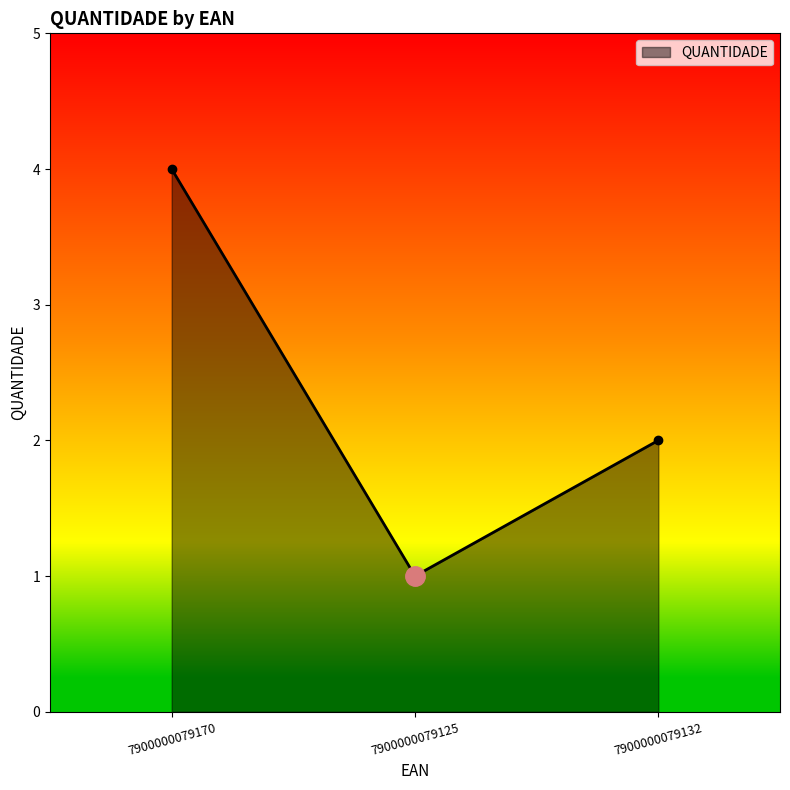

The chart shows a value of 0 at 7900000079125. True or false?

False